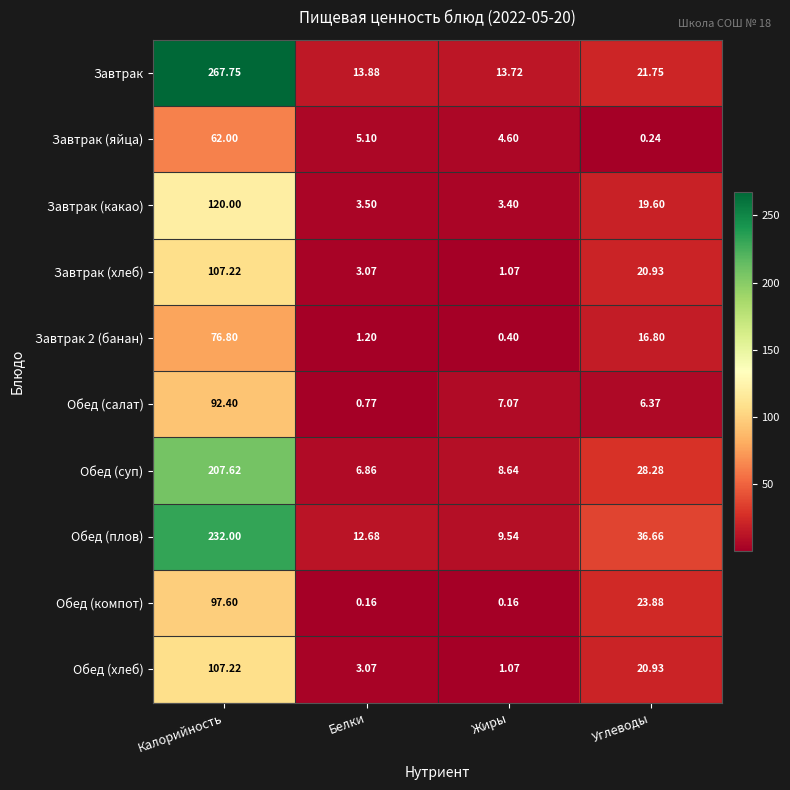

Which series has the largest range (max minus min)?

Завтрак